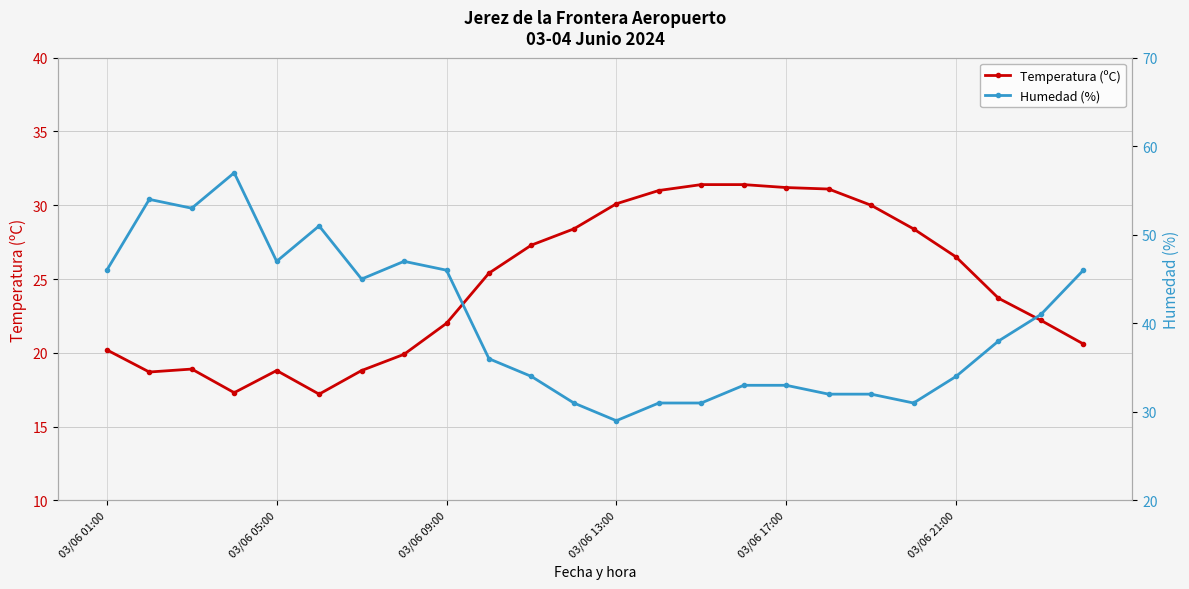

In Humedad (%), how many points are lower than both neighbors (excluding endpoints)?

5